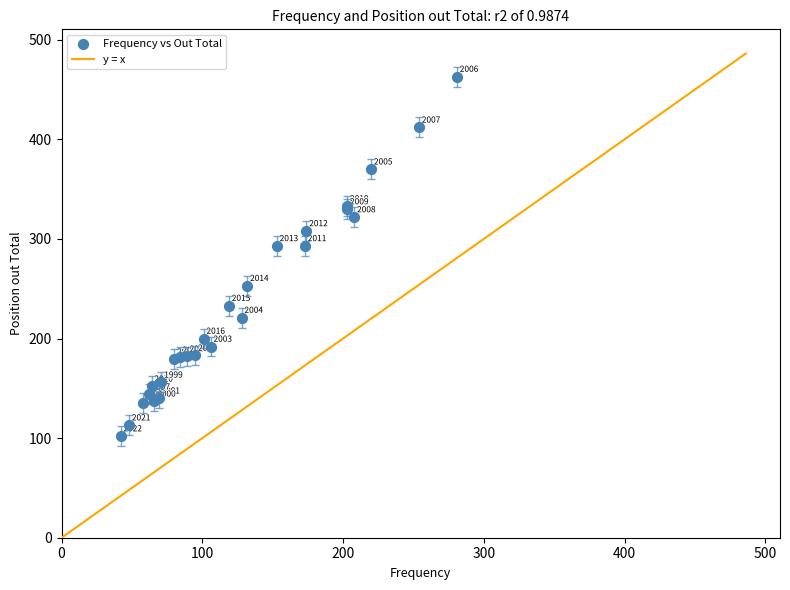

What Y value in the scatter plot is closest to 282?

293